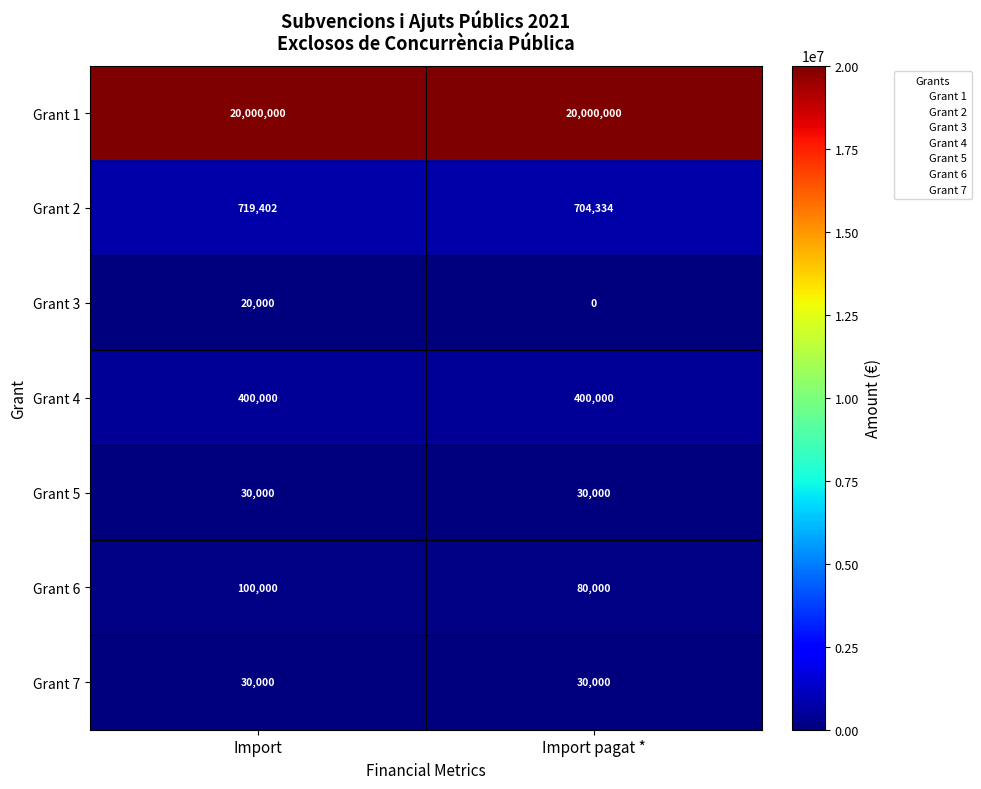

How many series are shown in this chart?

7